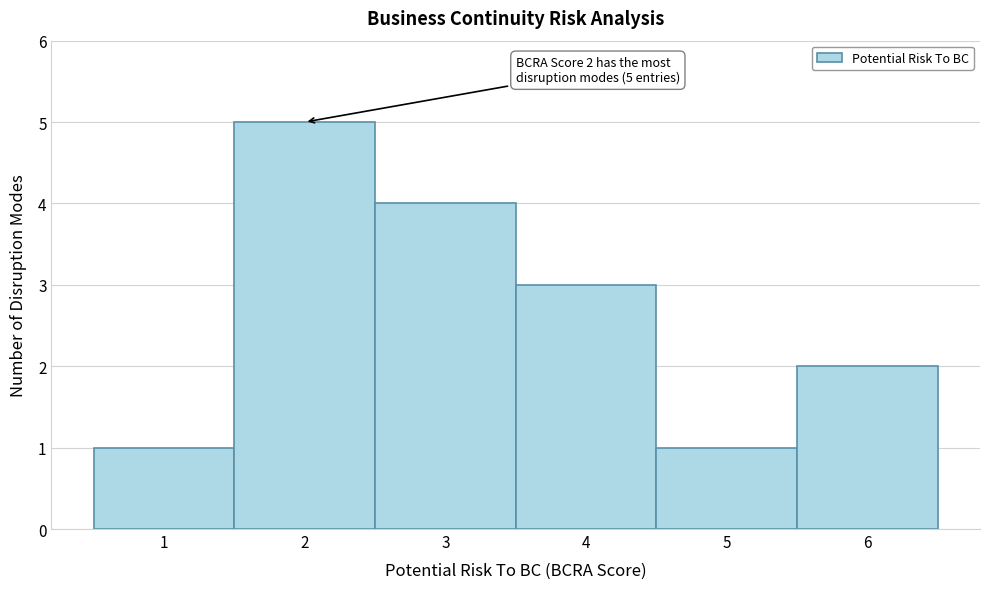

Over which range of the x-axis is the bar tallest?

1.5 to 2.5